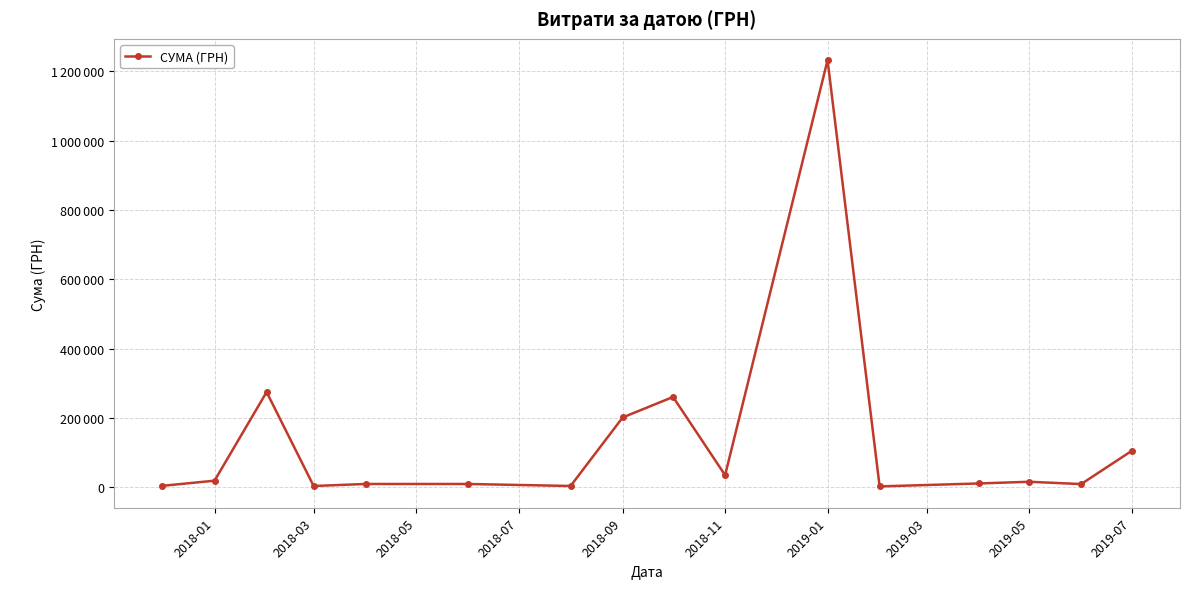

Is this an area chart (filled region under the line)?

No